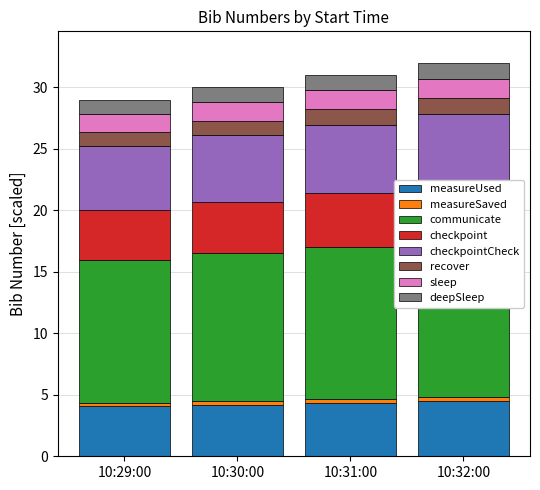

Reading left to right, extract all data points from this chart.

10:29:00=4.1	10:30:00=4.2	10:31:00=4.3	10:32:00=4.5